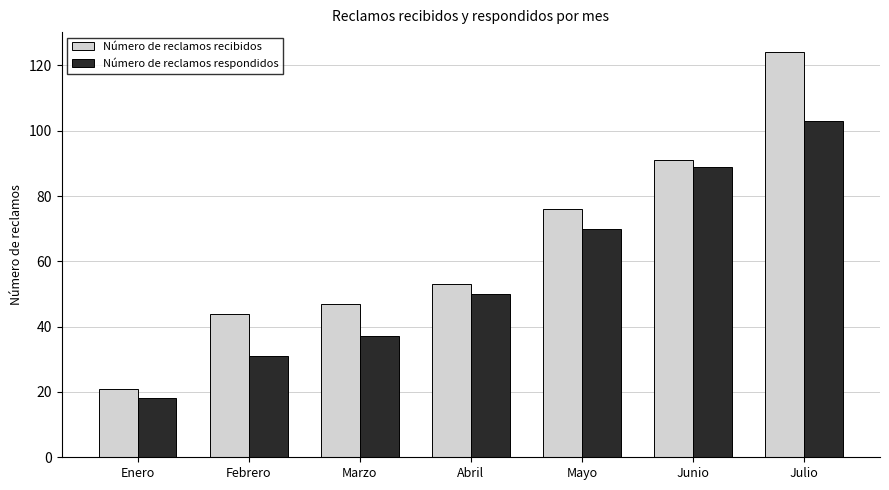

What is the spread (max minus min) of values at Junio?

2